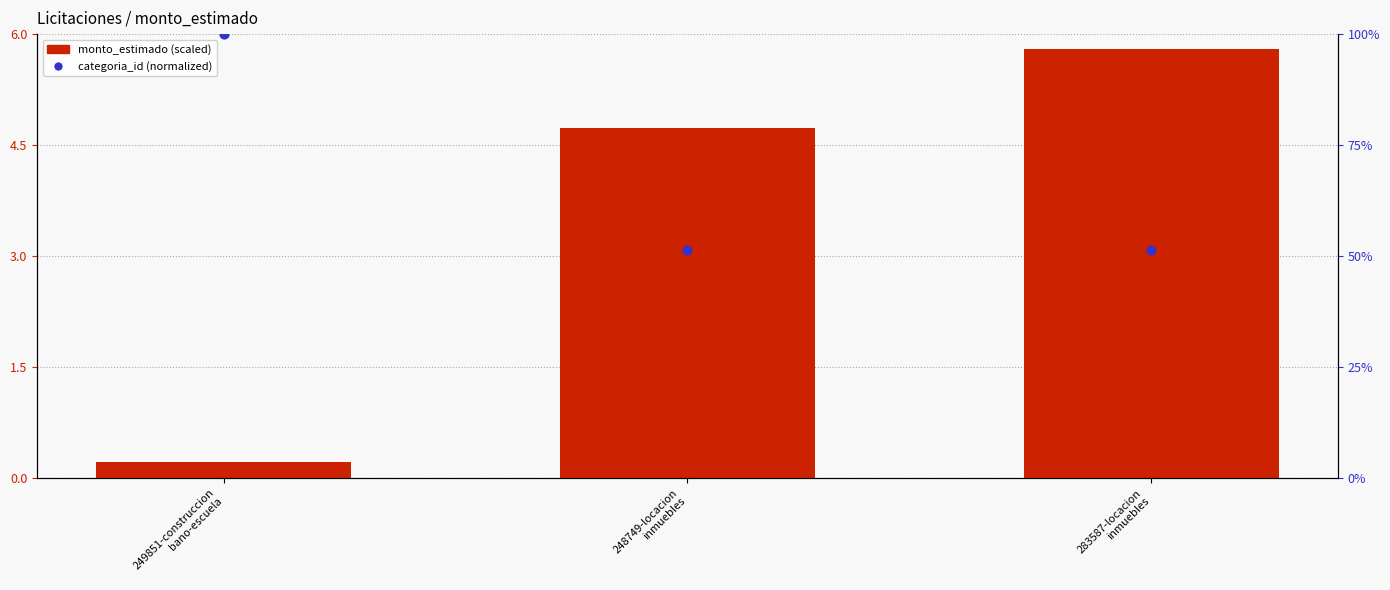

At how many categories does at least one series exceed 7?

3